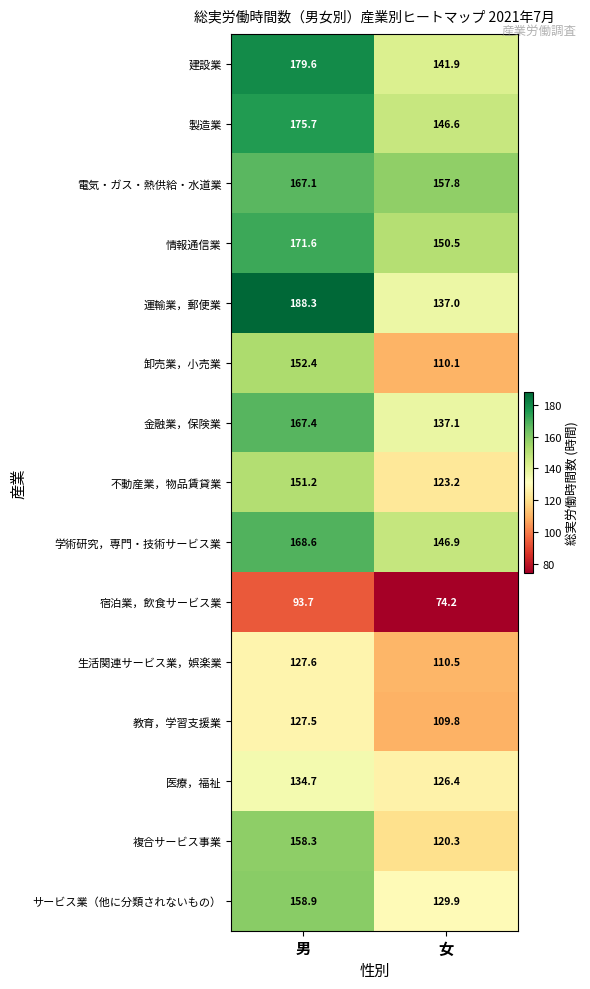

Count the number of categories in the chart.

2